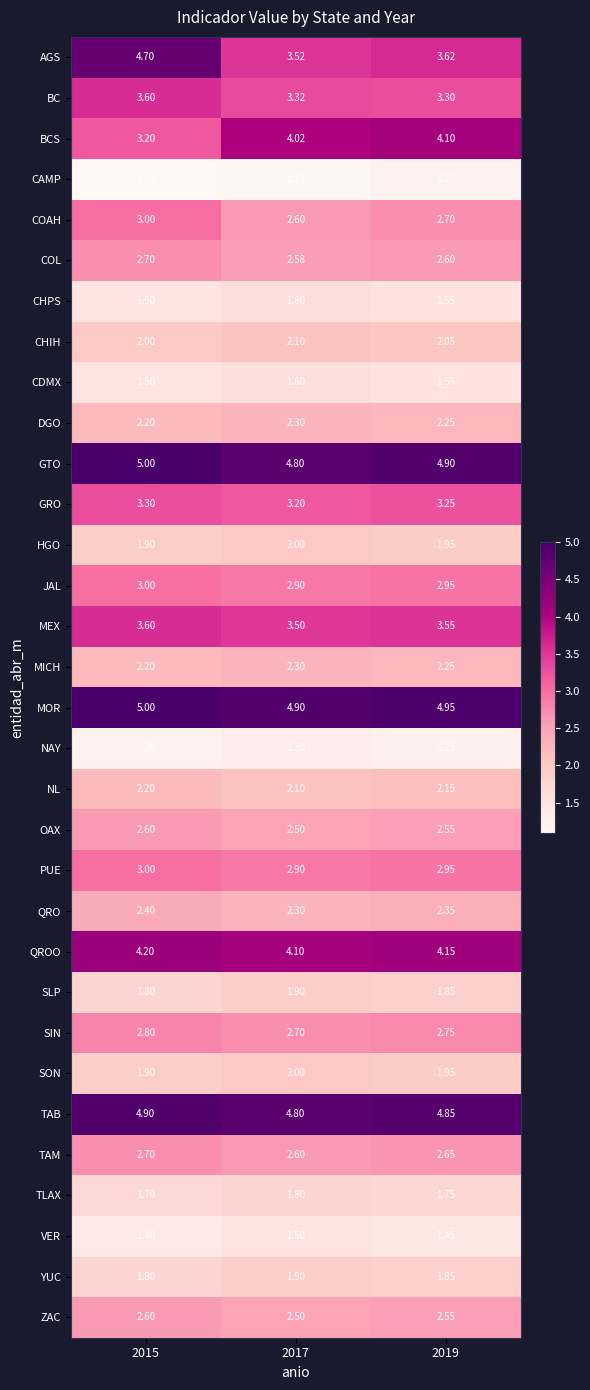

Which series has the largest range (max minus min)?

AGS